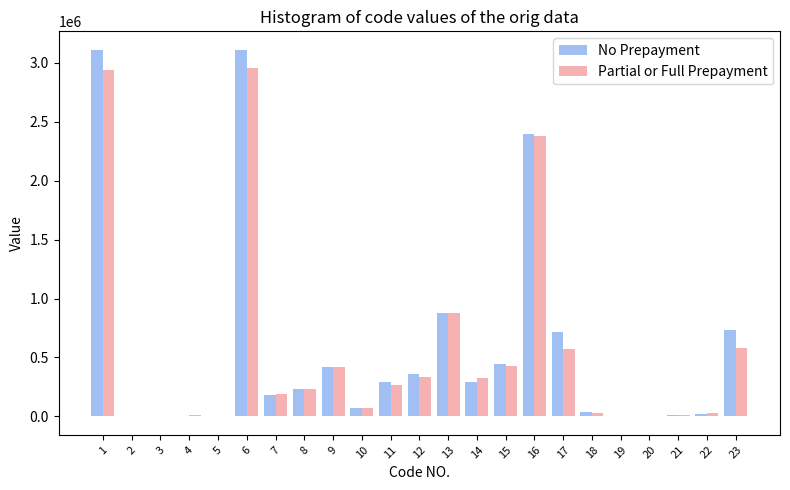

Between 11 and 18, which series saw the biggest shift?

No Prepayment